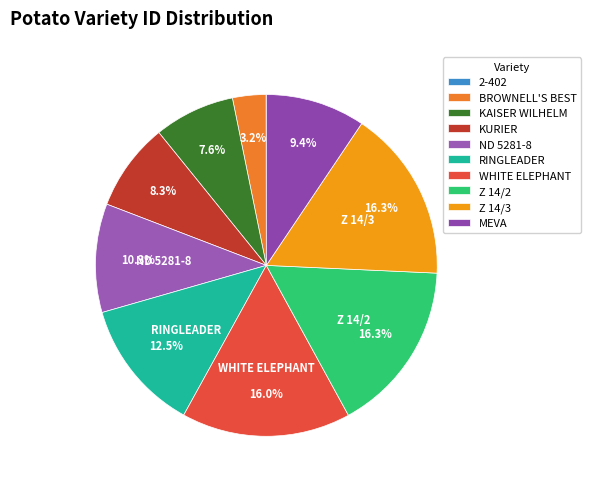

True or false: WHITE ELEPHANT accounts for 10% of the total.

False